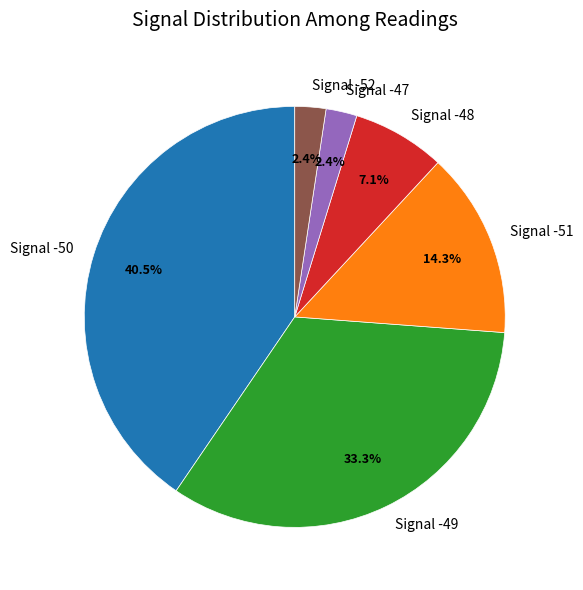

Combined, do Signal -48 and Signal -51 account for over 50%?

No